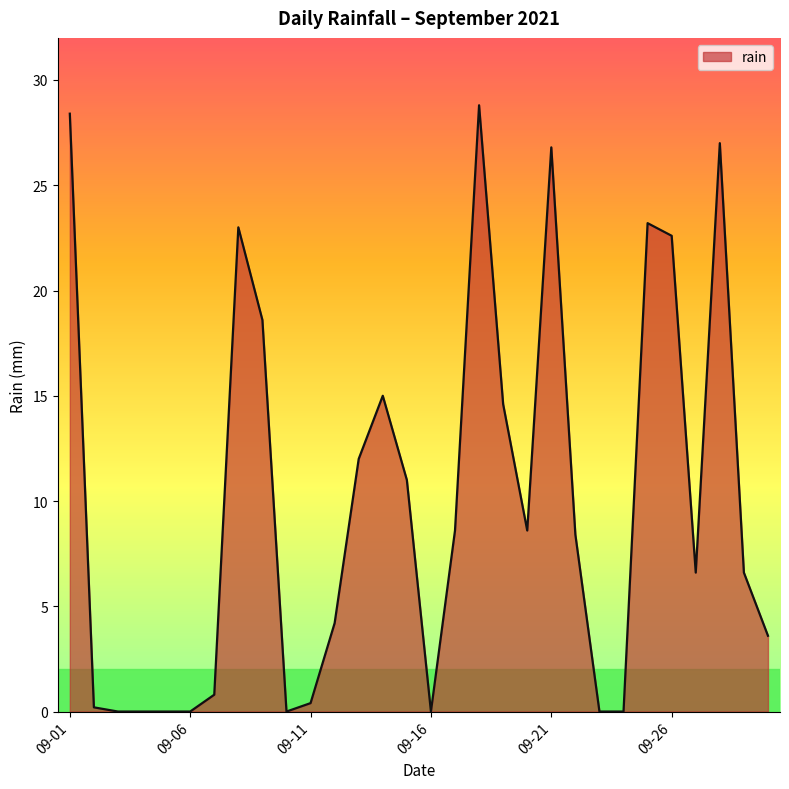

Reading right to left, list all the values displayed in this chart.

3.6	6.6	27.0	6.6	22.6	23.2	0.0	0.0	8.4	26.8	8.6	14.6	28.8	8.6	0.0	11.0	15.0	12.0	4.2	0.4	0.0	18.6	23.0	0.8	0.0	0.0	0.0	0.0	0.2	28.4